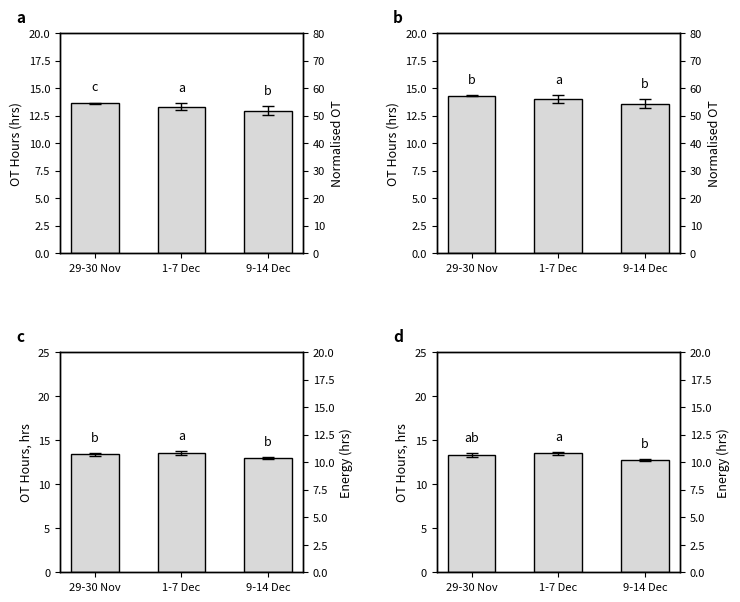

What is the total value across all series at 9-14 Dec?

26.4